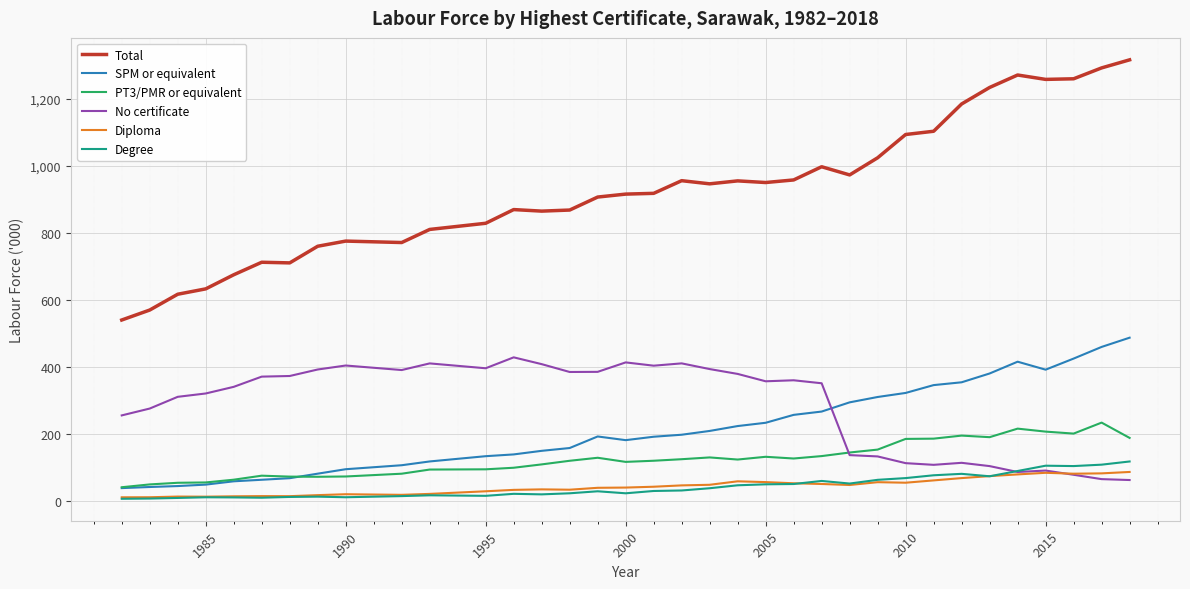

What is the maximum value shown in the chart?

1316.7